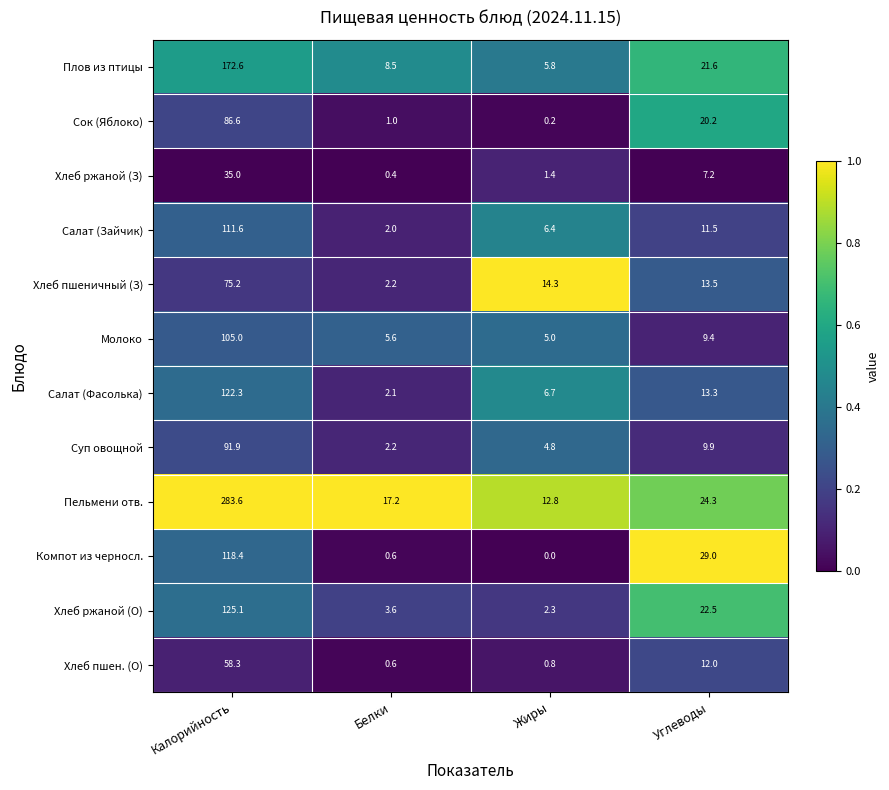

What is the sum of the Сок (Яблоко) values at Калорийность and Жиры?

86.8